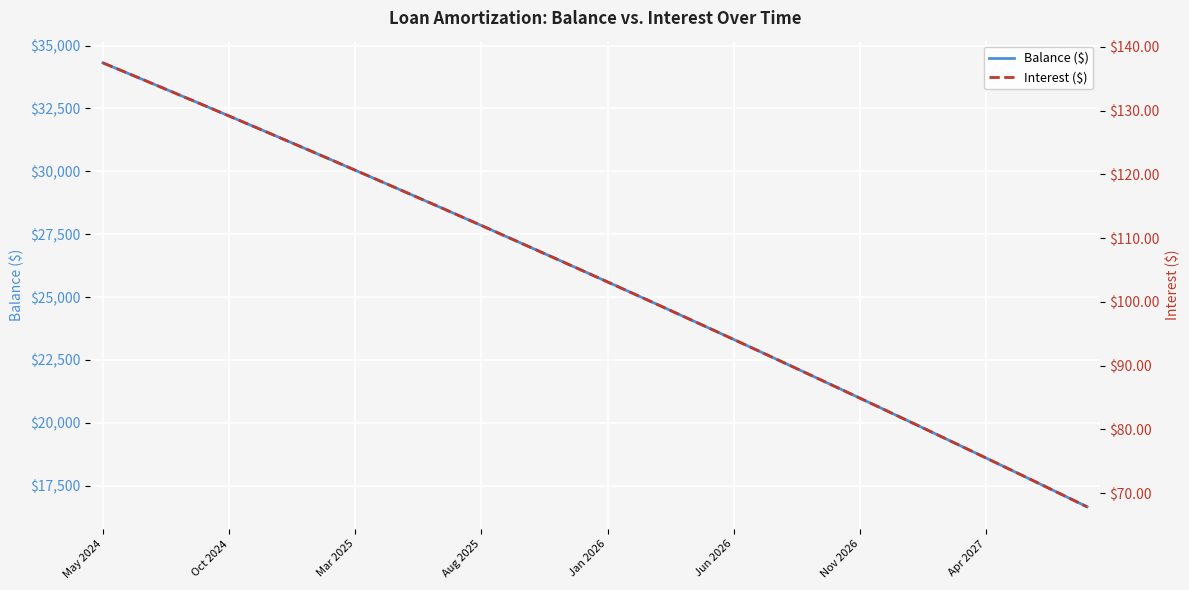

At which label does Balance ($) first exceed 26052?

May 2024